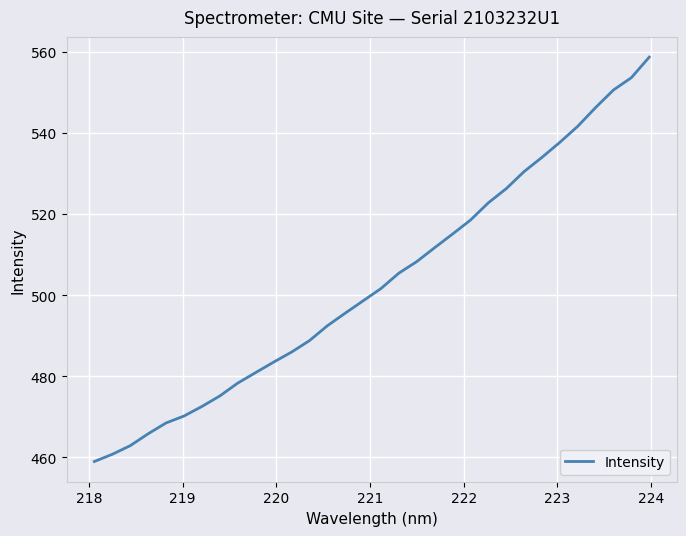

What is the difference between the maximum and minimum values?

99.7